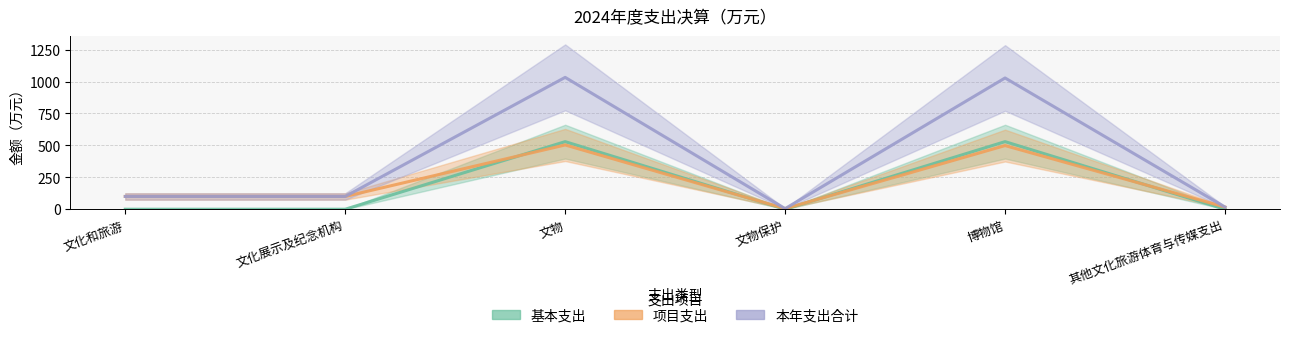

Reading left to right, what are all the values shown in this chart?

基本支出: 文化和旅游=0.0	文化展示及纪念机构=0.0	文物=529.3	文物保护=0.0	博物馆=529.3	其他文化旅游体育与传媒支出=0.0
项目支出: 文化和旅游=100.0	文化展示及纪念机构=100.0	文物=503.3	文物保护=4.8	博物馆=498.6	其他文化旅游体育与传媒支出=17.1
本年支出合计: 文化和旅游=100.0	文化展示及纪念机构=100.0	文物=1032.6	文物保护=4.8	博物馆=1027.9	其他文化旅游体育与传媒支出=17.1